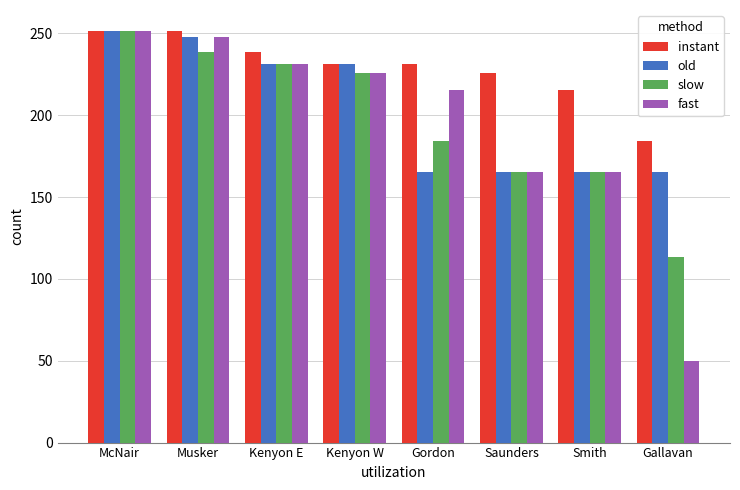

True or false: fast has a value of 322.9 at Gordon.

False